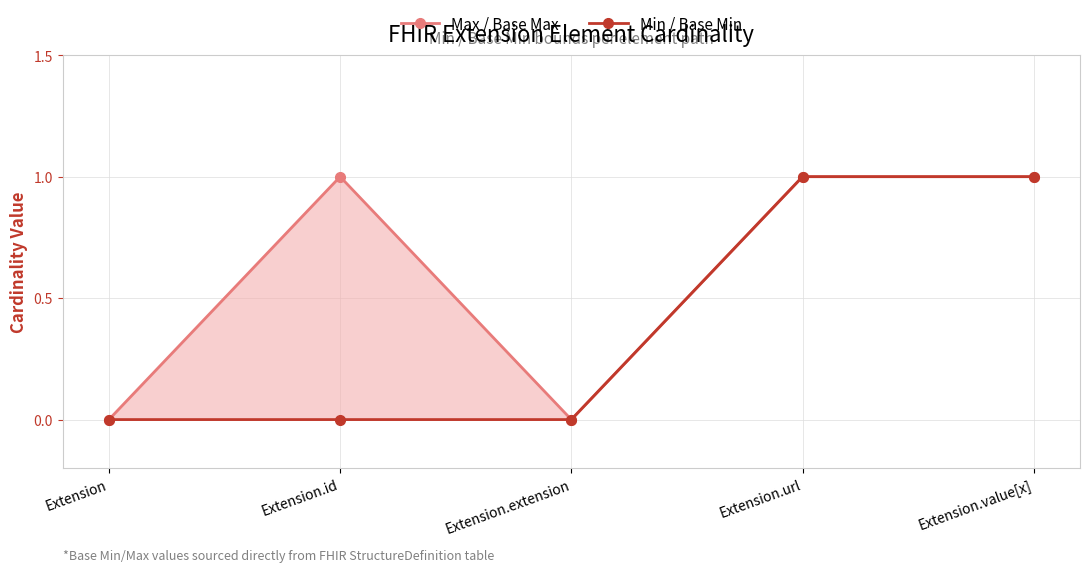

True or false: Min / Base Min has more than 0 interior local peaks.

False